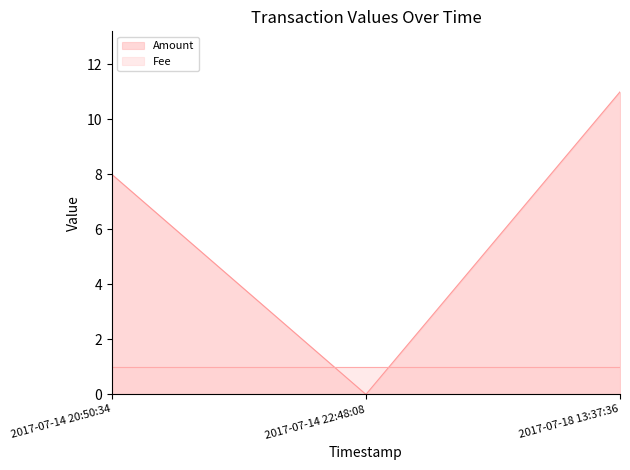

Which has a higher value, 2017-07-14 22:48:08 or 2017-07-18 13:37:36?

2017-07-18 13:37:36